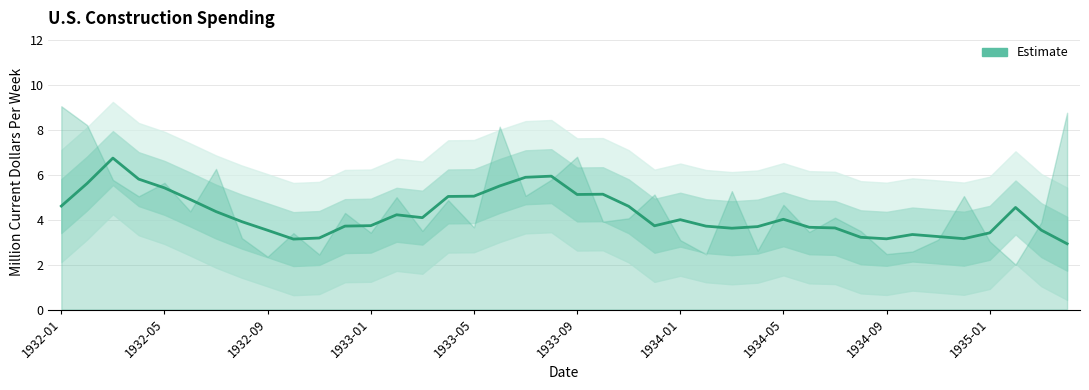

Where does the data first go above 4?

1932-01